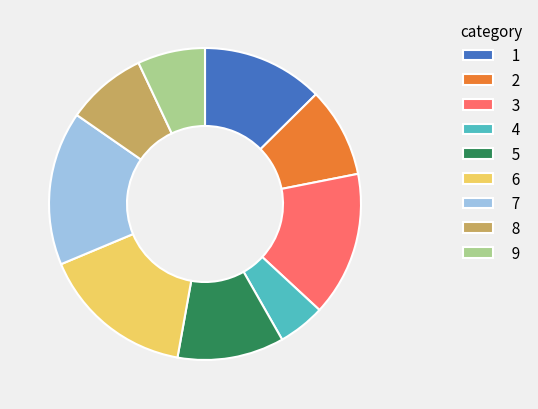

Does any single category account for the majority?

No